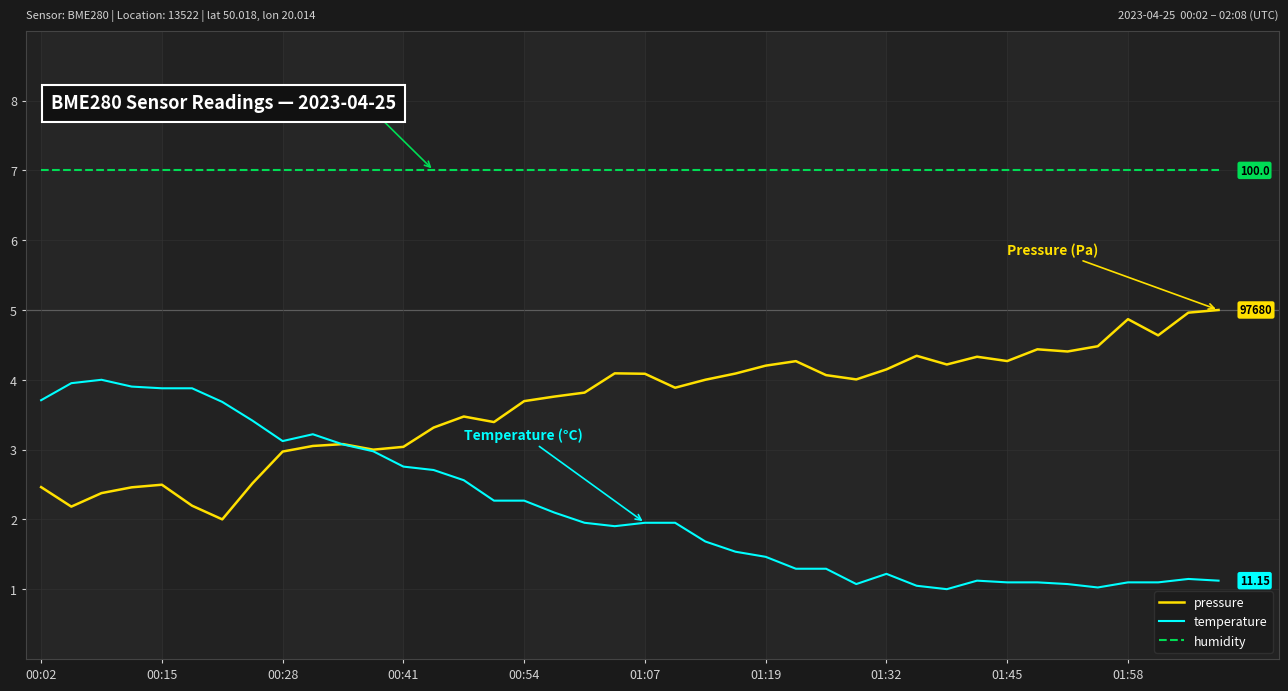

List the series in order of their peak value, highest first.

humidity, pressure, temperature